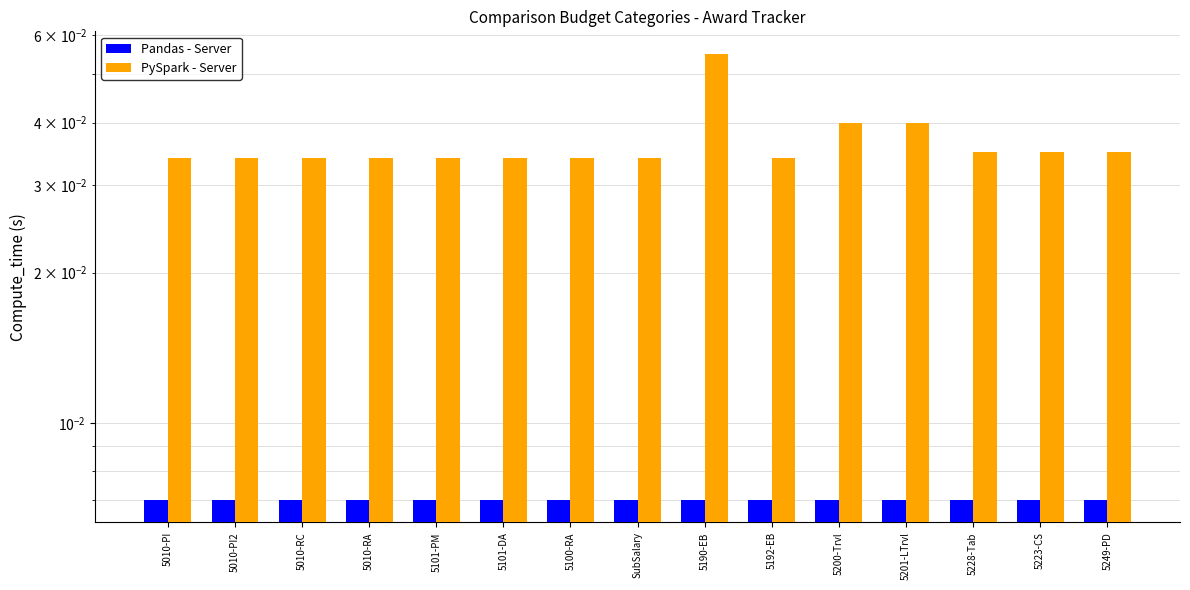

What is the sum of all Pandas - Server values?

0.1